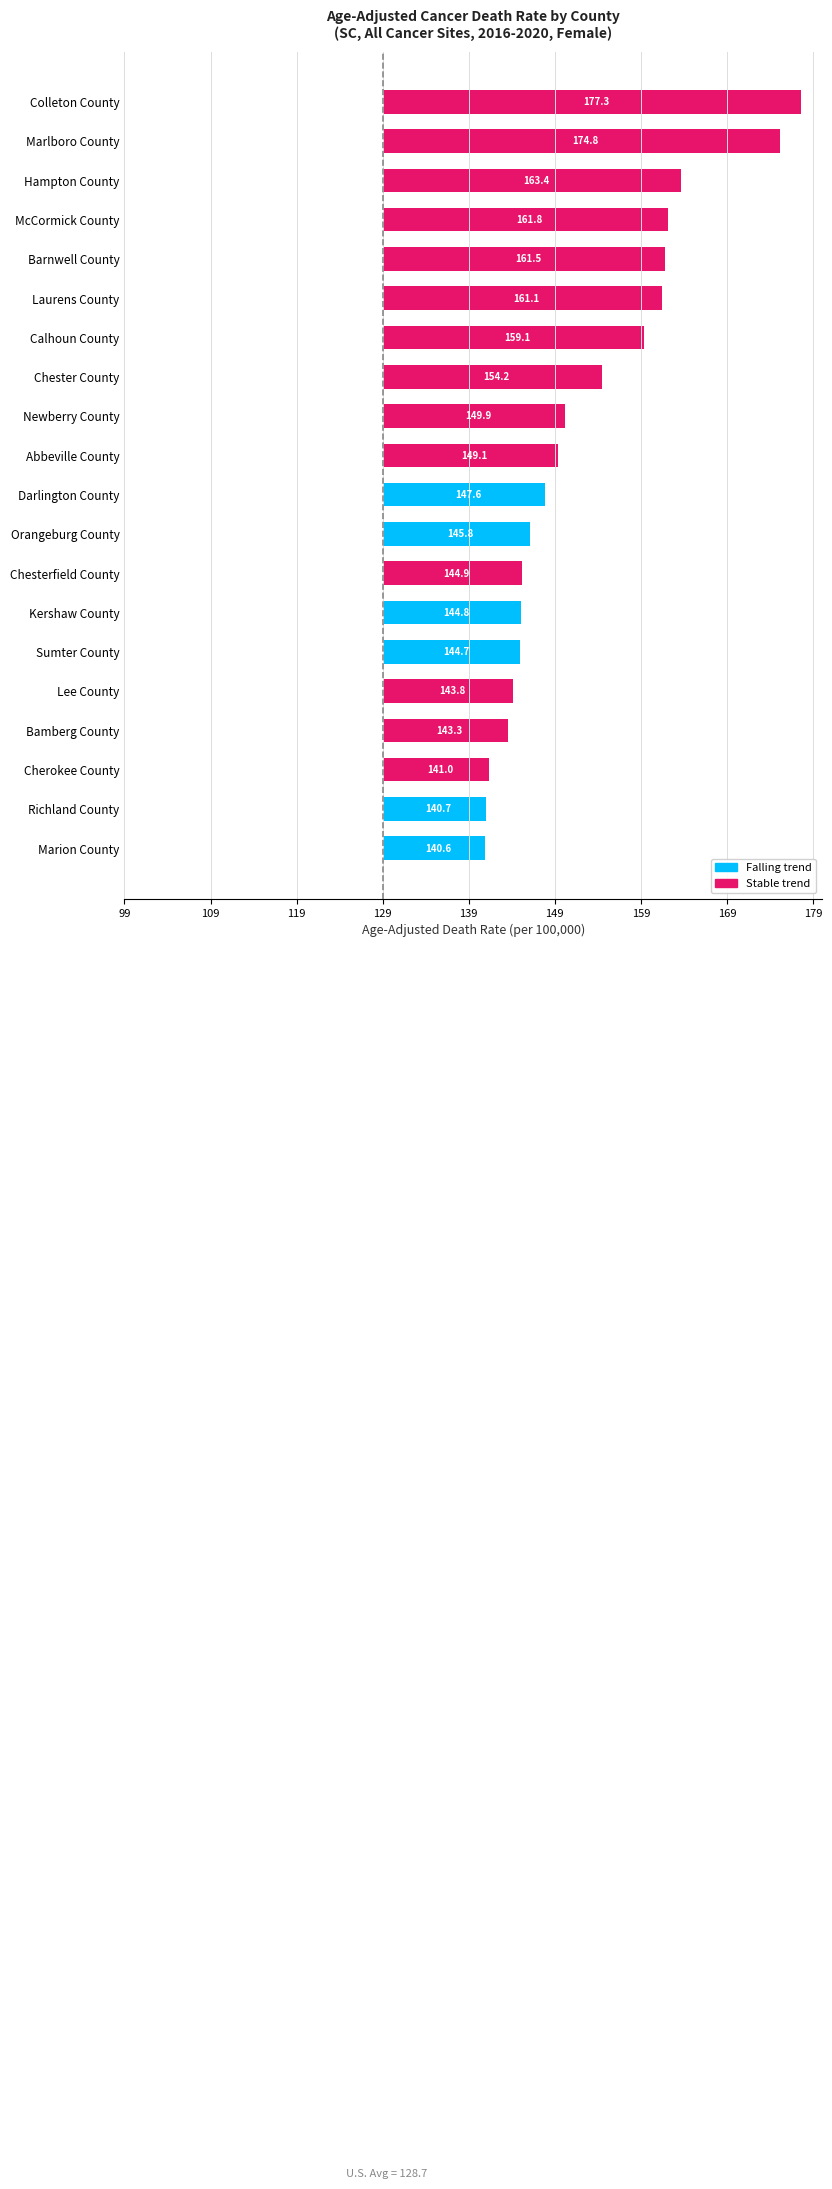

Are the bars horizontal?

Yes